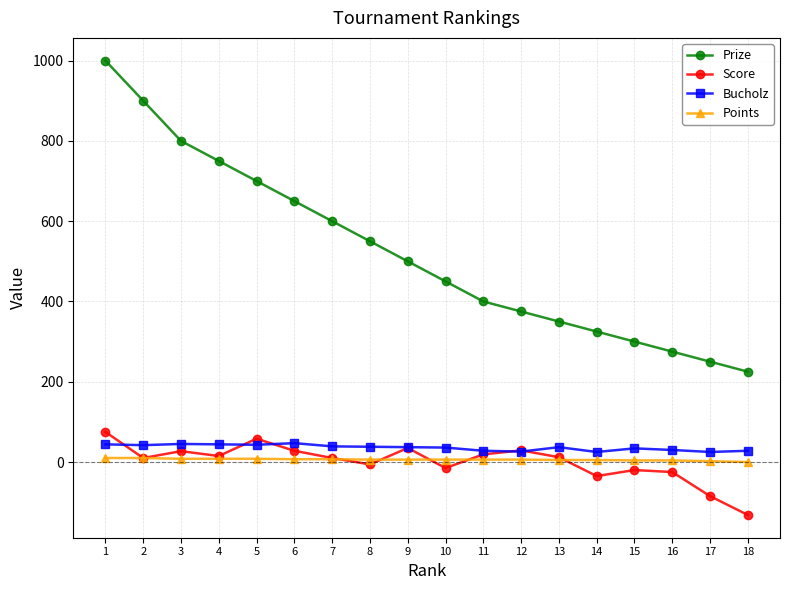

Which series has the largest total across all categories?

Prize